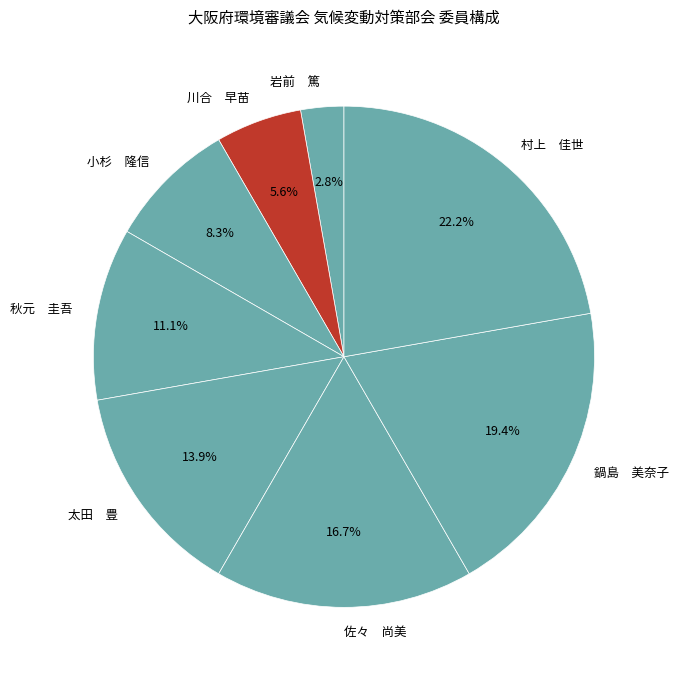

Does 村上 佳世 represent more than half of the total?

No